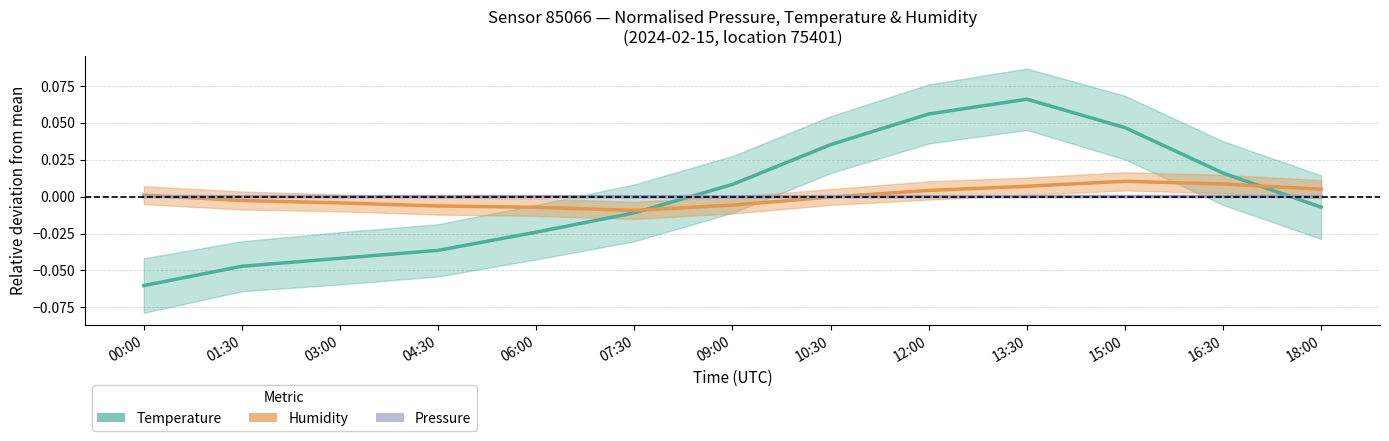

Which series has the largest range (max minus min)?

Temperature (normalised)